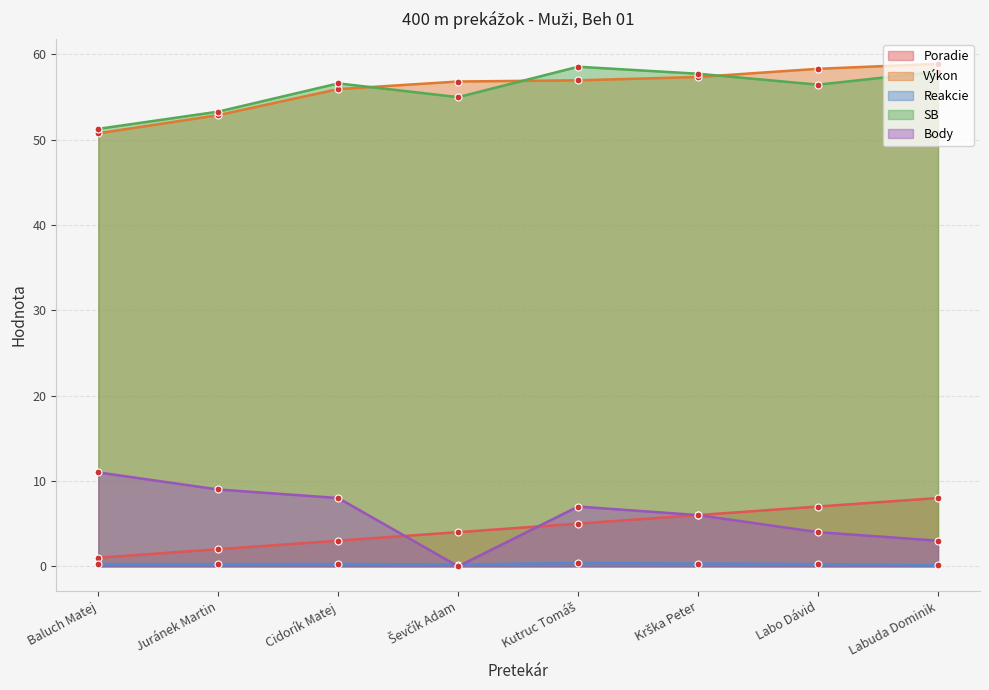

How many data points in Poradie are less than 5?

4